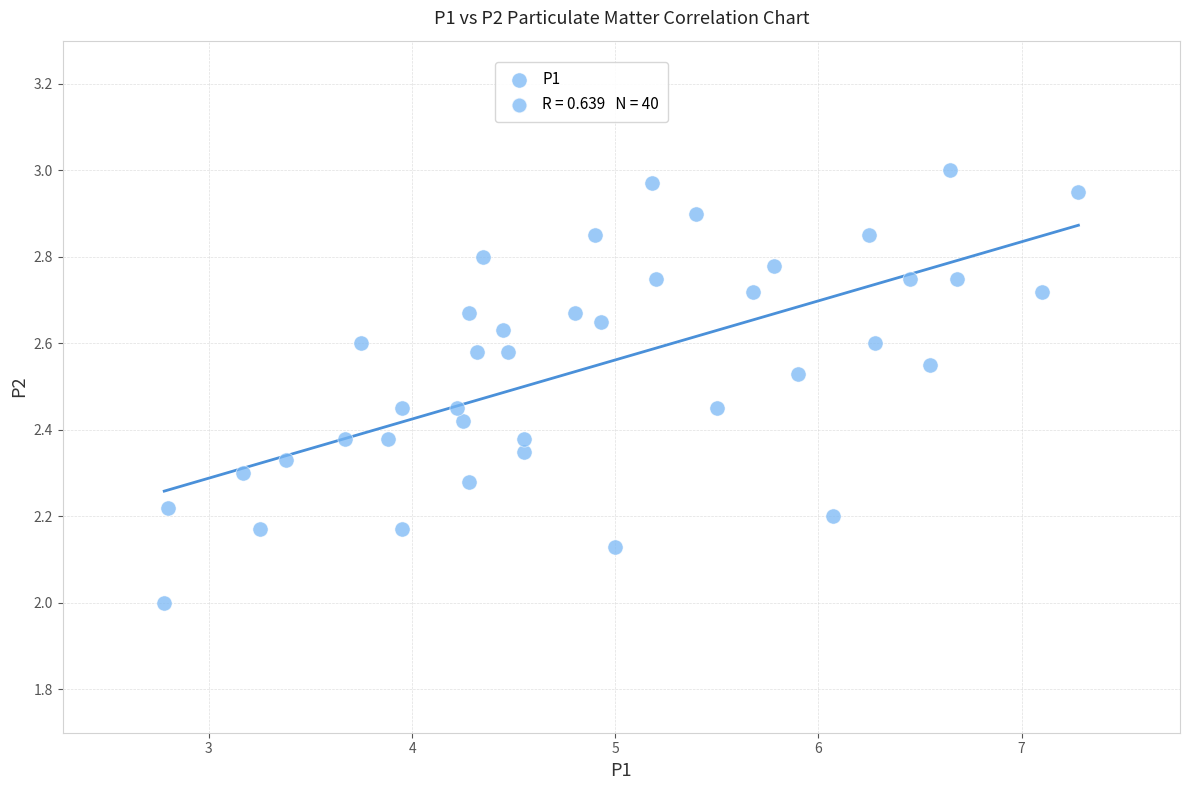

What is the range of Y values (max minus min)?

1.0